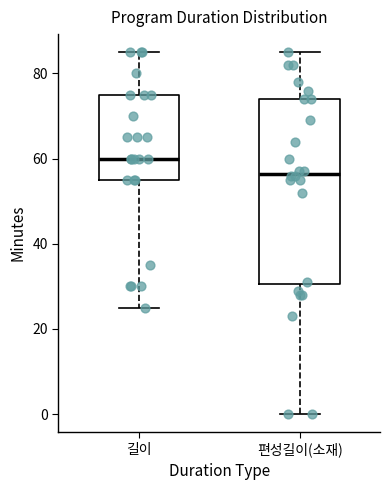

Which box is the tallest, from its lower edge to its upper edge?

편성길이(소재)